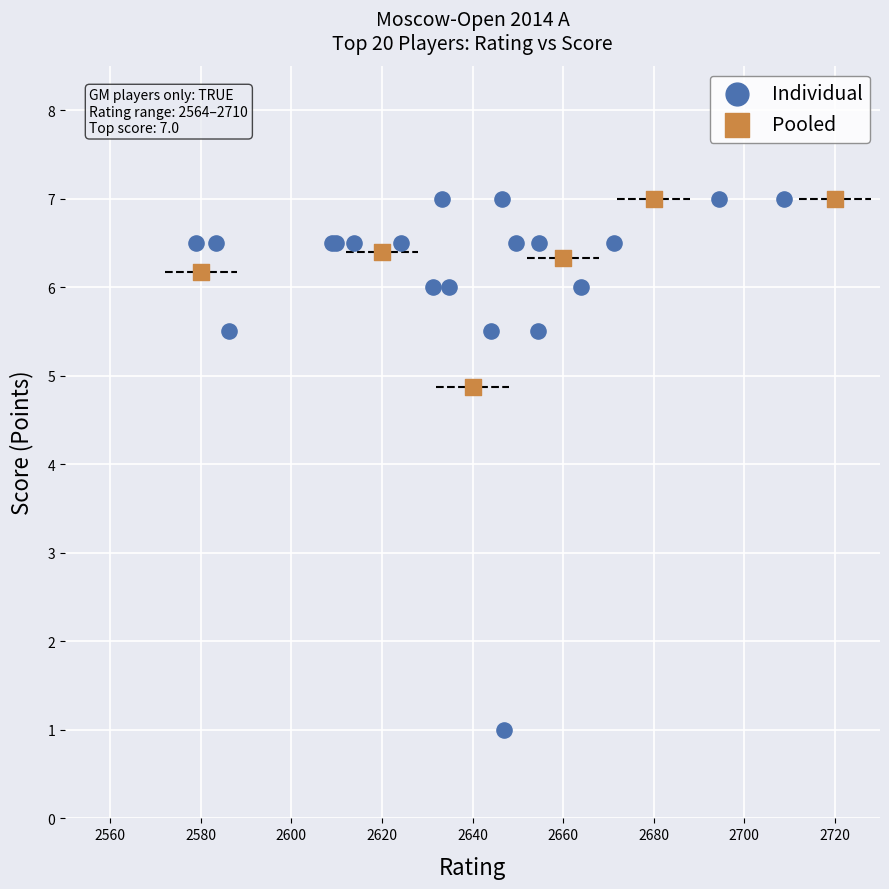

Which series contains the lowest Y value?

Individual